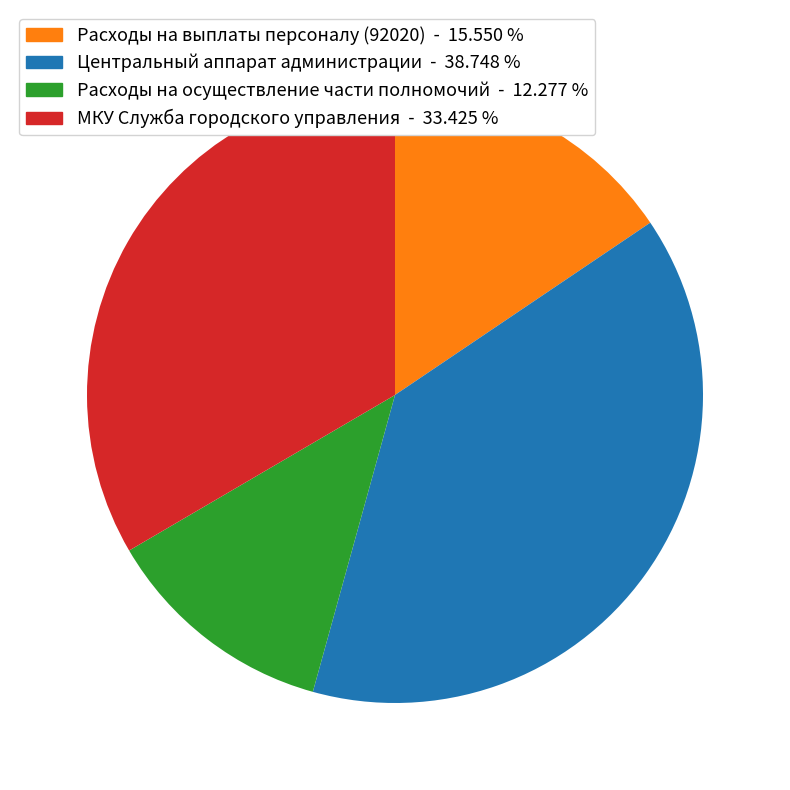

Is there any slice that represents more than half of the pie?

No